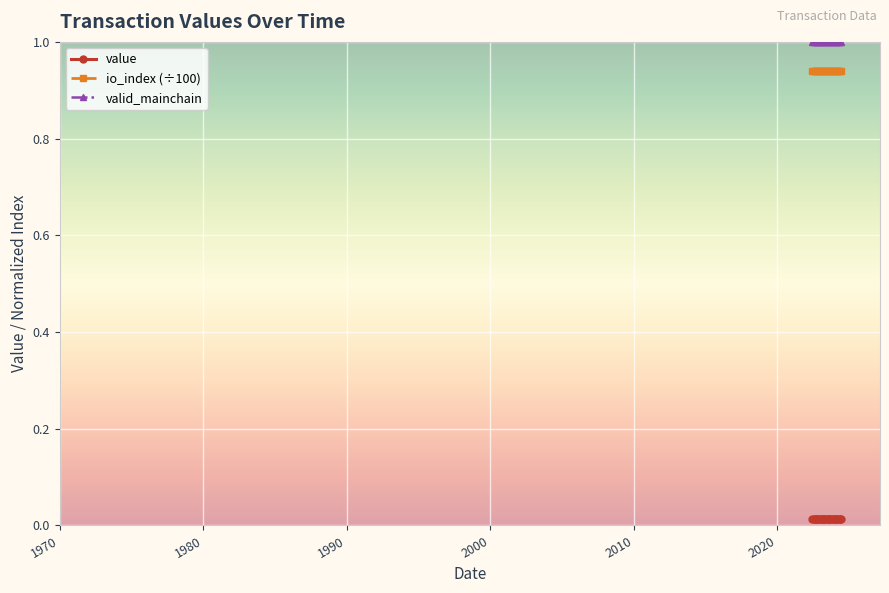

What is the value of the valid_mainchain point at the 13th from the left?

1.0